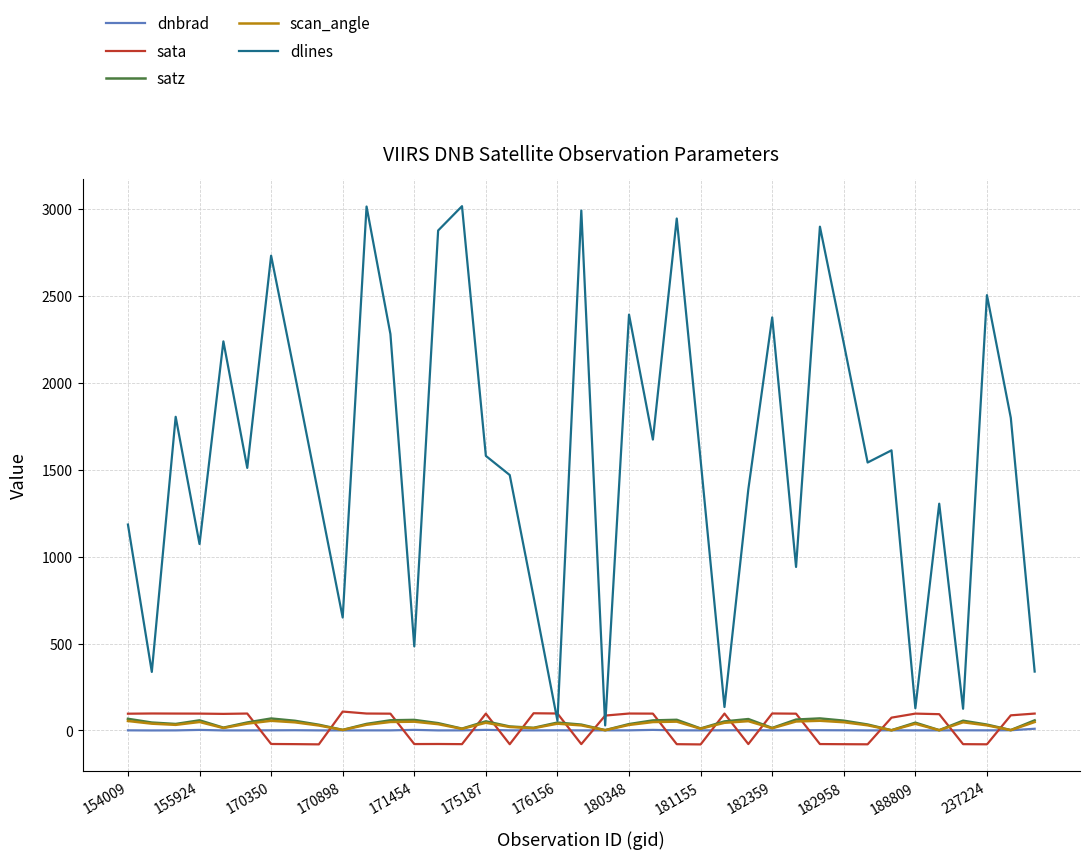

How many times do sata and scan_angle cross each other?

16